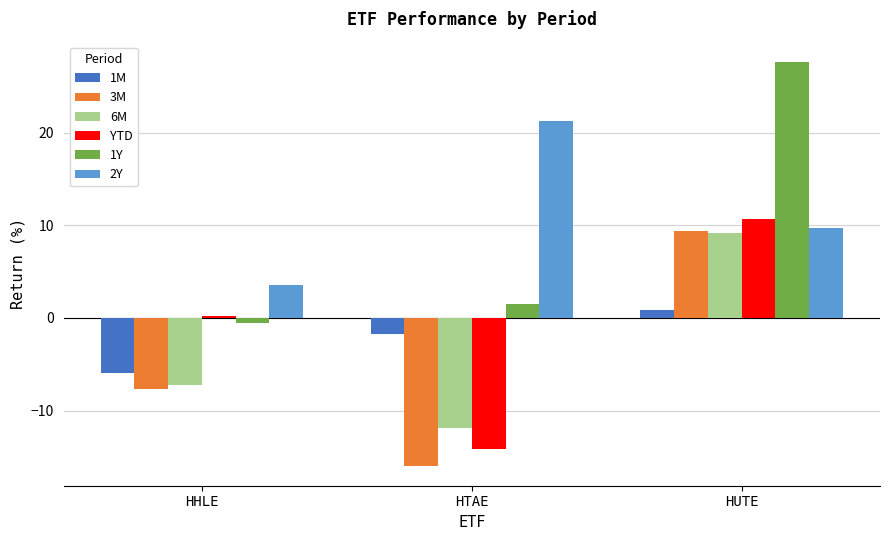

What is the label of the 2nd bar from the right?

HTAE